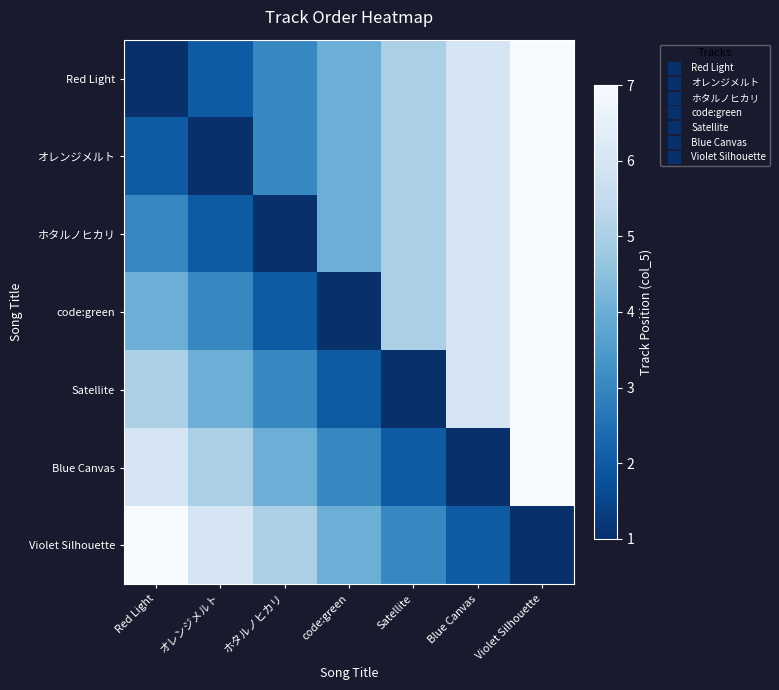

What is the total value across all series at Red Light?

28